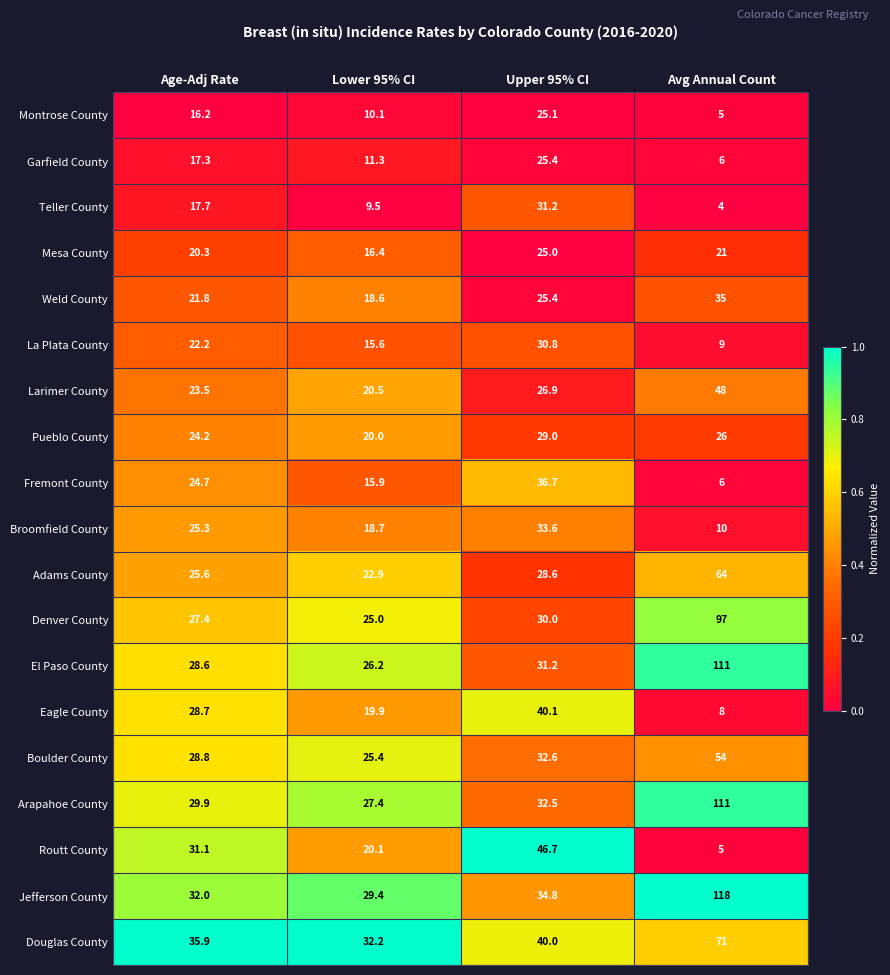

Is it true that El Paso County equals 26.2 at Lower 95% CI?

True